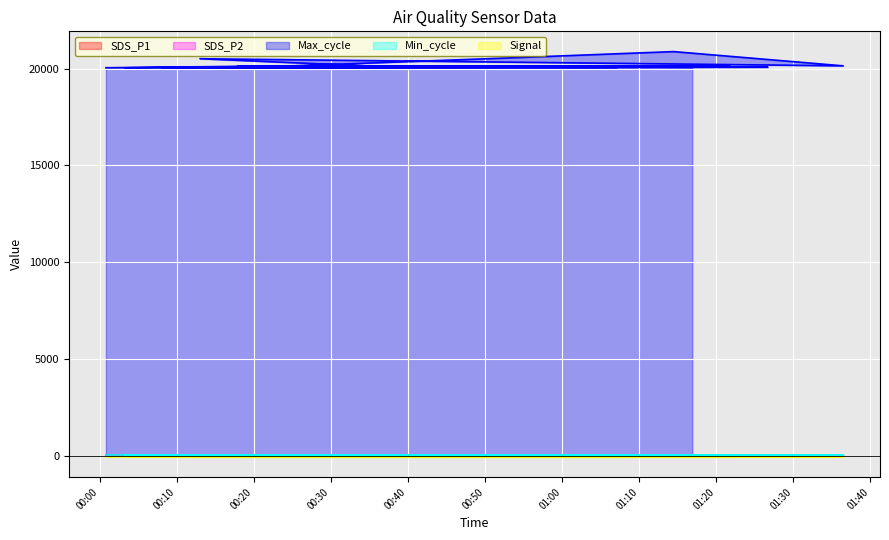

The SDS_P1 series shows 21.6 at 2022/04/05 00:32:33. True or false?

False